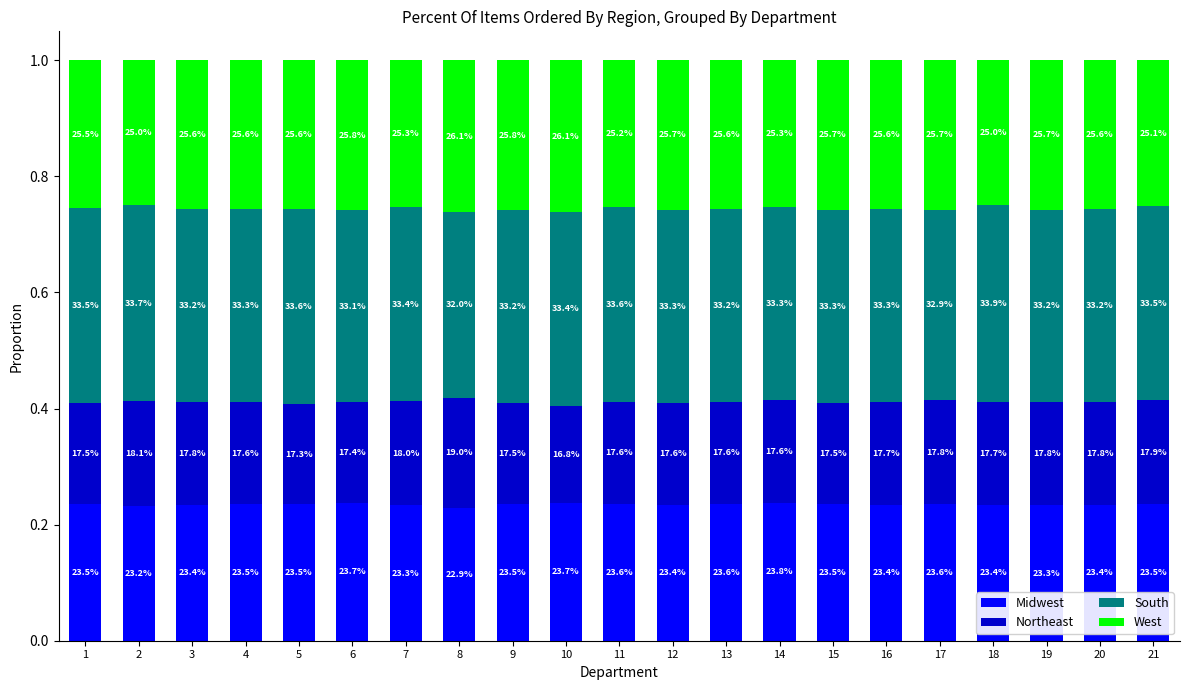

Rank the categories by South value from lowest to highest.

8, 17, 6, 3, 9, 13, 19, 20, 4, 12, 14, 15, 16, 7, 10, 1, 21, 5, 11, 2, 18